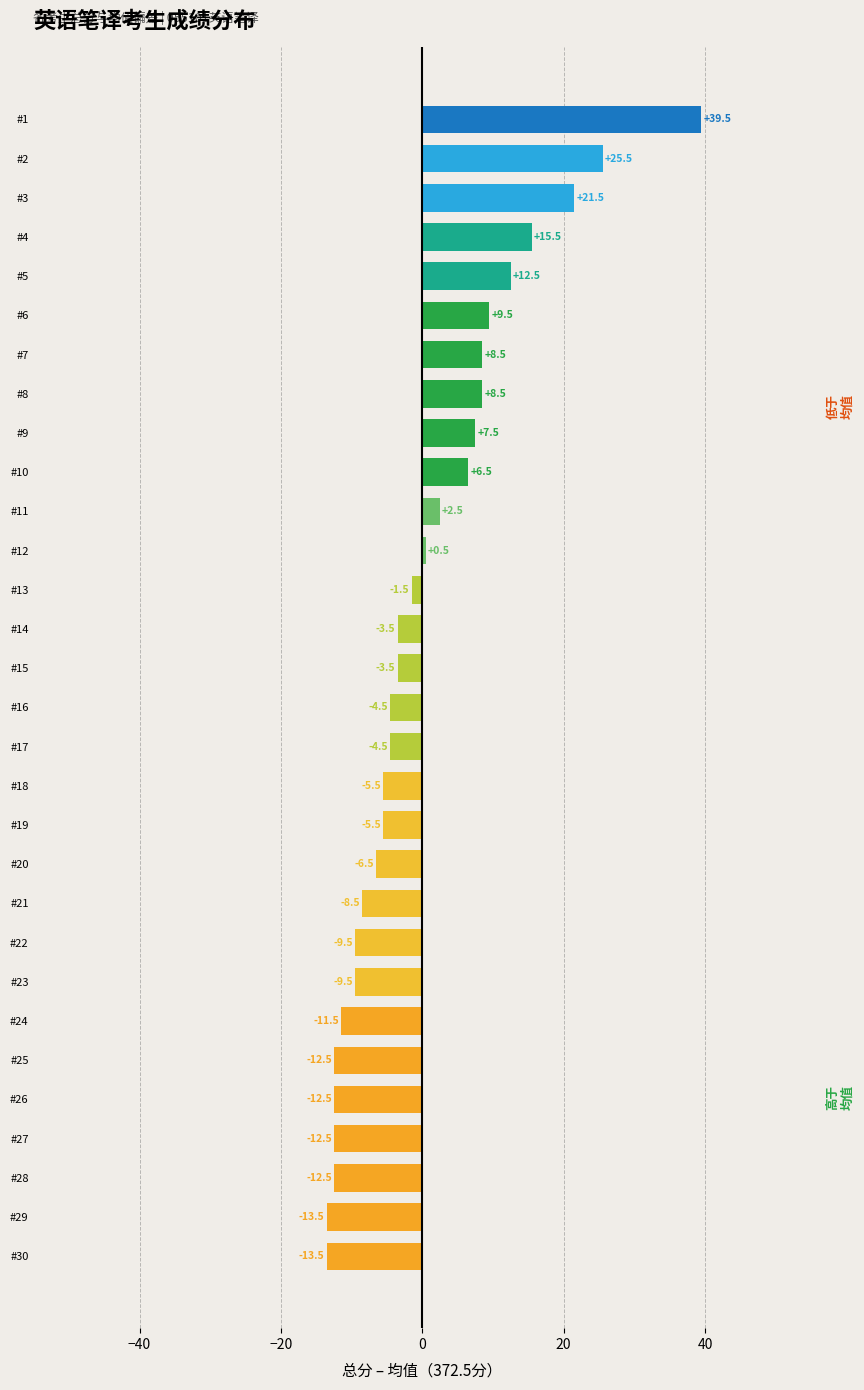

At which label is the value closest to 13?

#5